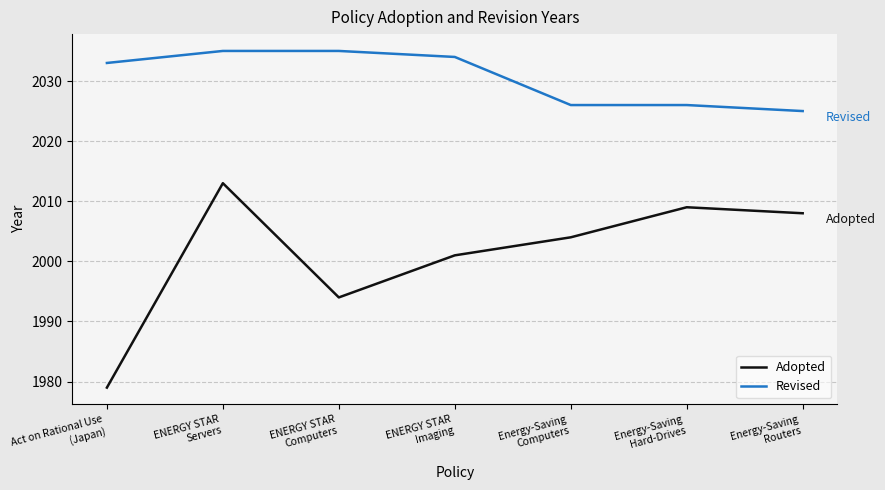

Rank the series at Energy-Saving
Routers from highest to lowest value.

Revised, Adopted